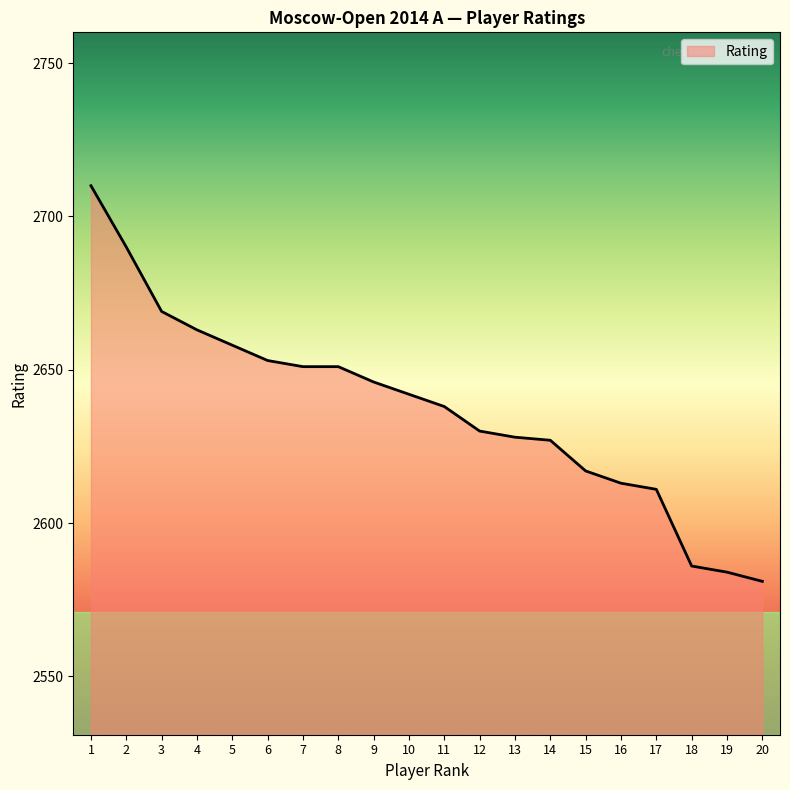

Is it true that the value at 16 is 4000?

False